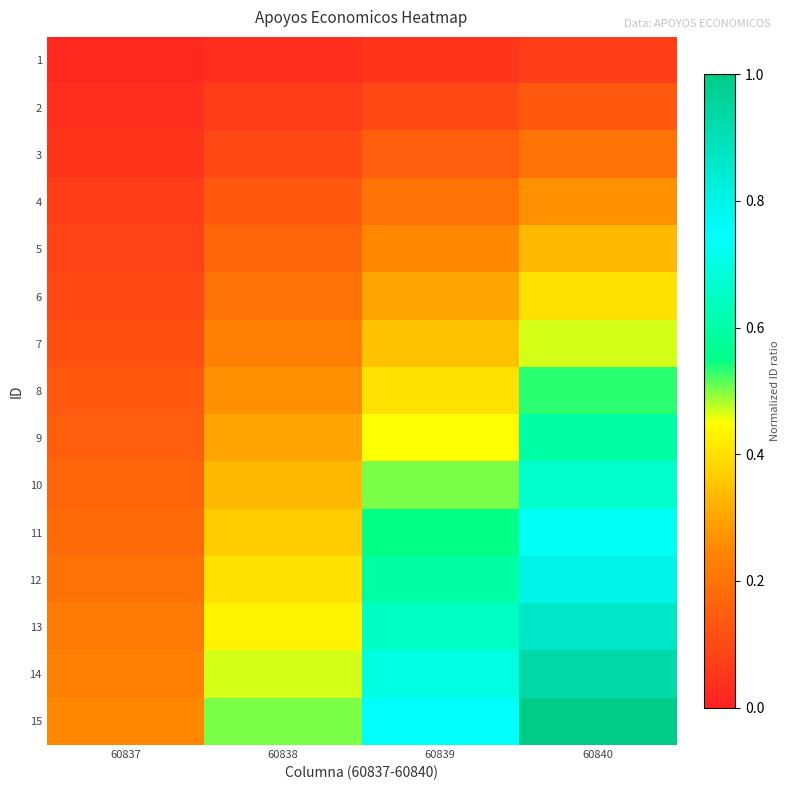

Reading left to right, what are all the values shown in this chart?

1: 60837=0.0	60838=0.0	60839=0.1	60840=0.1
2: 60837=0.0	60838=0.1	60839=0.1	60840=0.1
3: 60837=0.1	60838=0.1	60839=0.2	60840=0.2
4: 60837=0.1	60838=0.1	60839=0.2	60840=0.3
5: 60837=0.1	60838=0.2	60839=0.2	60840=0.3
6: 60837=0.1	60838=0.2	60839=0.3	60840=0.4
7: 60837=0.1	60838=0.2	60839=0.3	60840=0.5
8: 60837=0.1	60838=0.3	60839=0.4	60840=0.5
9: 60837=0.1	60838=0.3	60839=0.4	60840=0.6
10: 60837=0.2	60838=0.3	60839=0.5	60840=0.7
11: 60837=0.2	60838=0.4	60839=0.5	60840=0.7
12: 60837=0.2	60838=0.4	60839=0.6	60840=0.8
13: 60837=0.2	60838=0.4	60839=0.7	60840=0.9
14: 60837=0.2	60838=0.5	60839=0.7	60840=0.9
15: 60837=0.2	60838=0.5	60839=0.8	60840=1.0